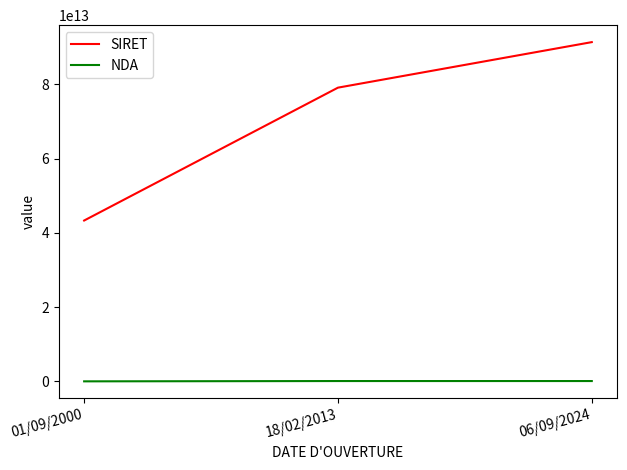

What is the difference between the maximum and second lowest values in the SIRET series?

12262583900012